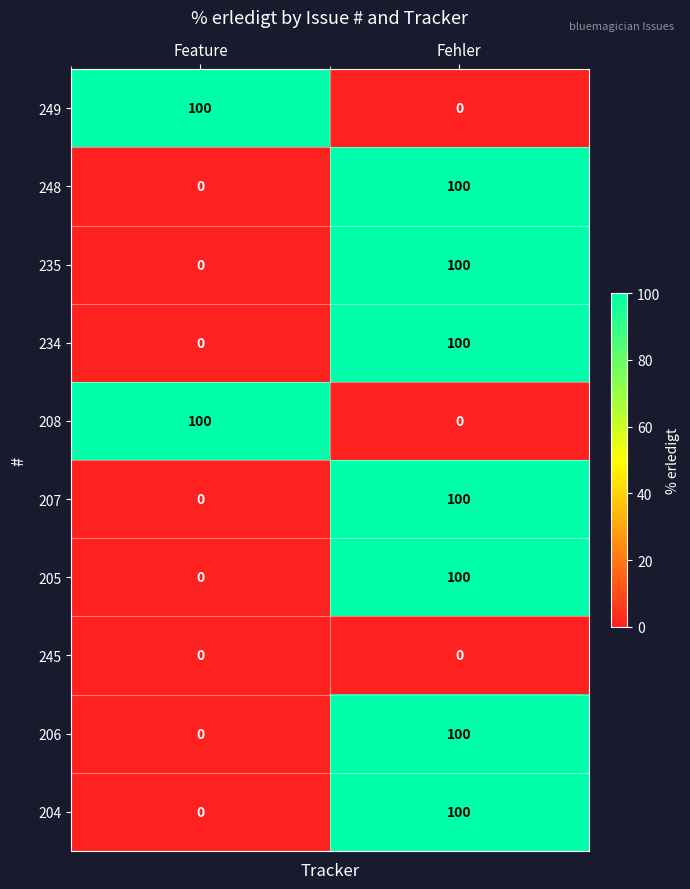

What is the total value across all series at Fehler?

700